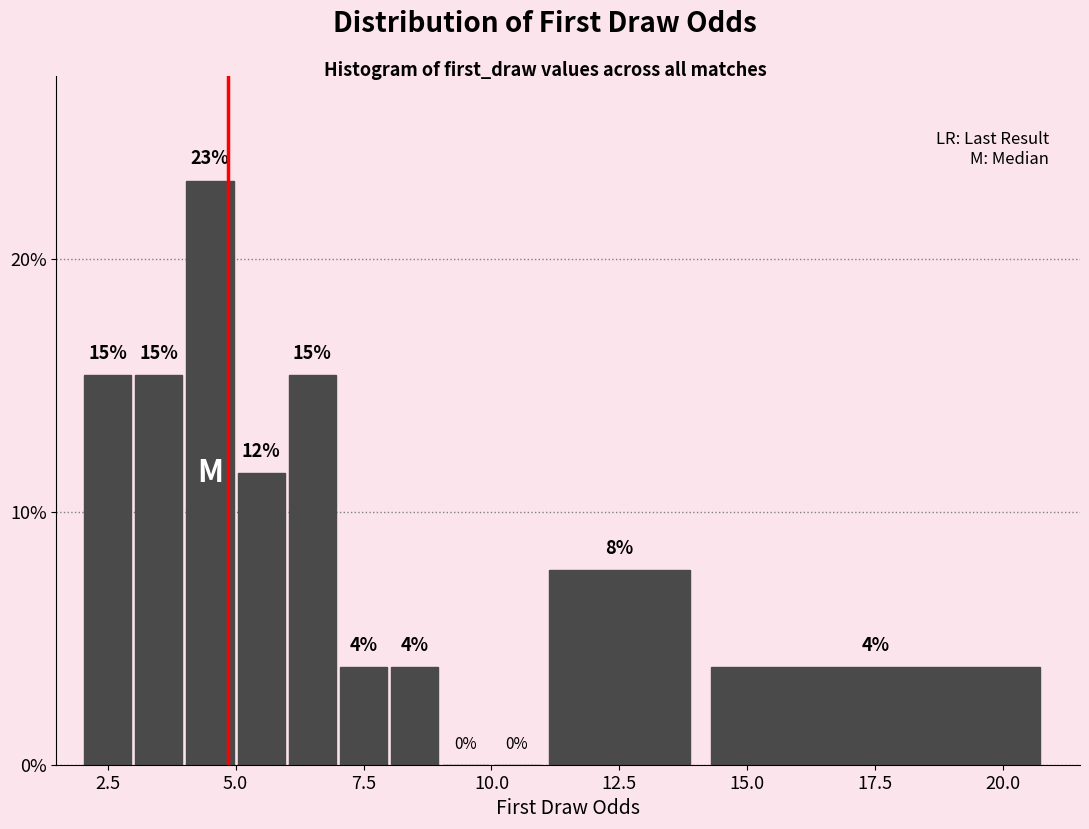

Around what value on the x-axis is the tallest bar? Give the approximate position of its centre, as read against the axis.

4.5